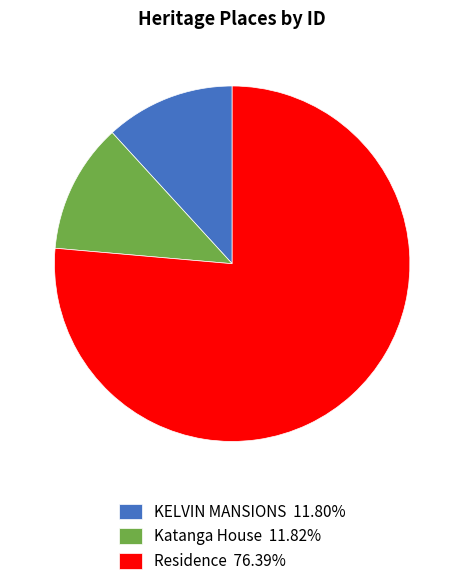

What is the majority slice?

Residence